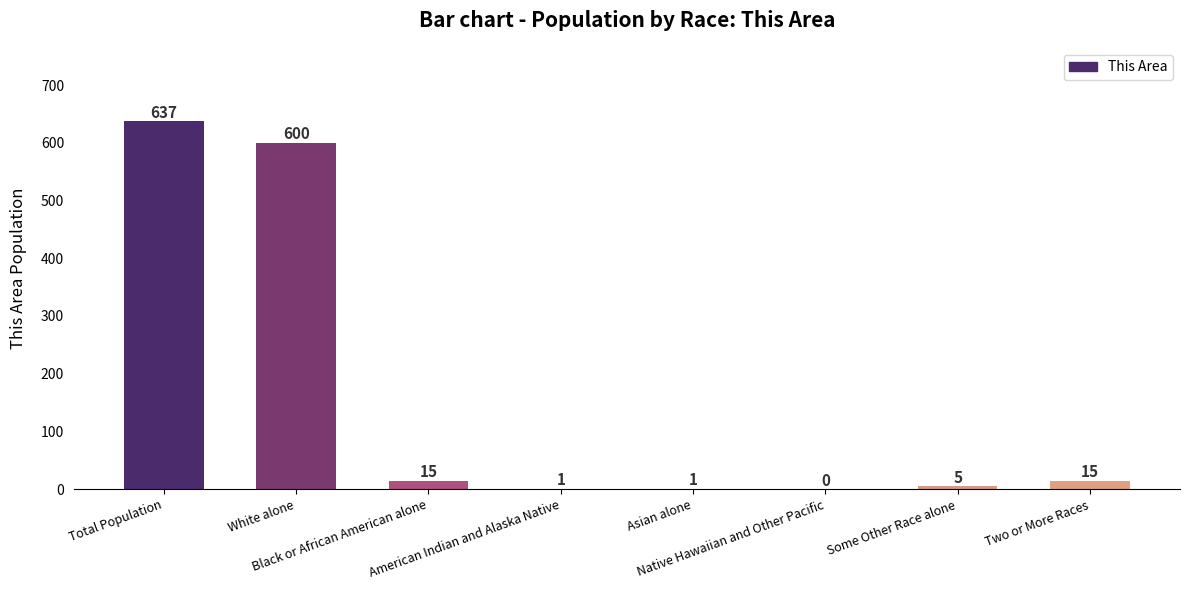

What is the change in value from Black or African American alone to American Indian and Alaska Native?

-14